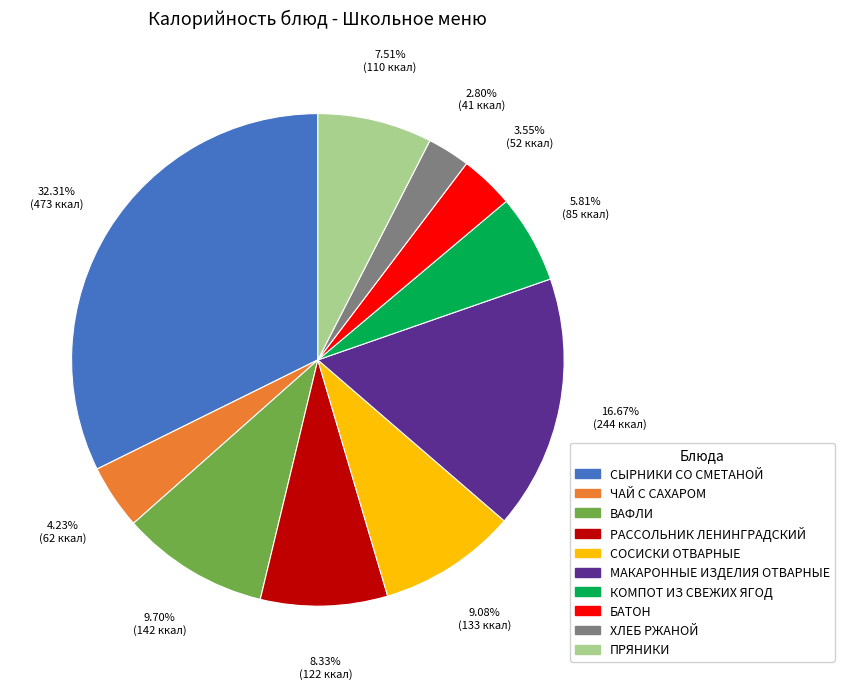

Is there any slice that represents more than half of the pie?

No